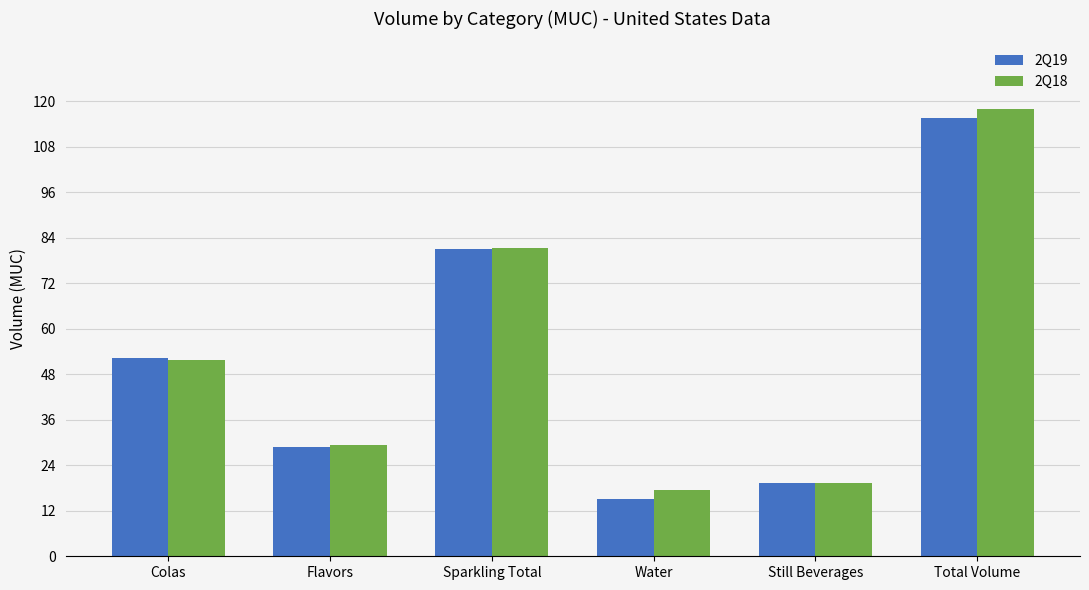

What are all the series names shown in the legend?

2Q19, 2Q18